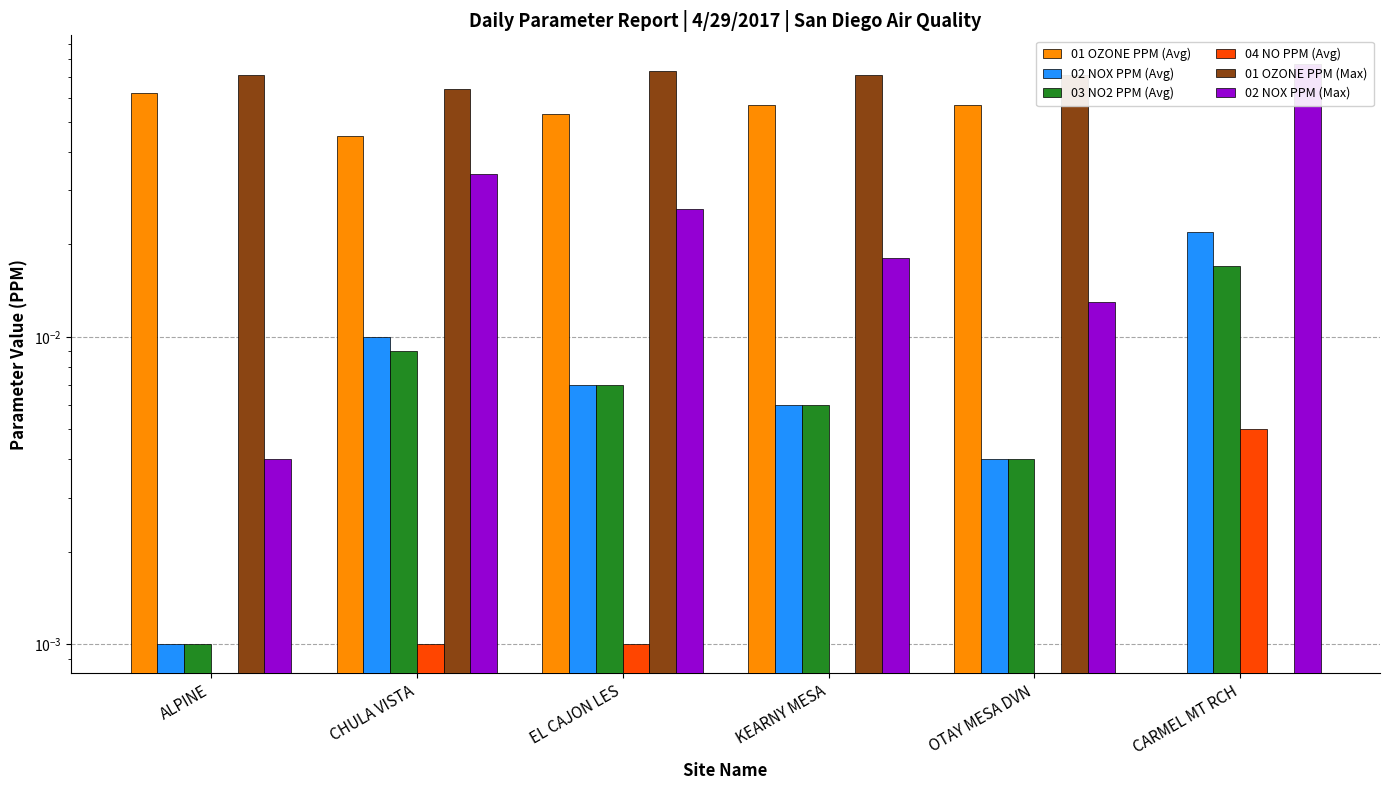

At how many categories does at least one series exceed 0?

6